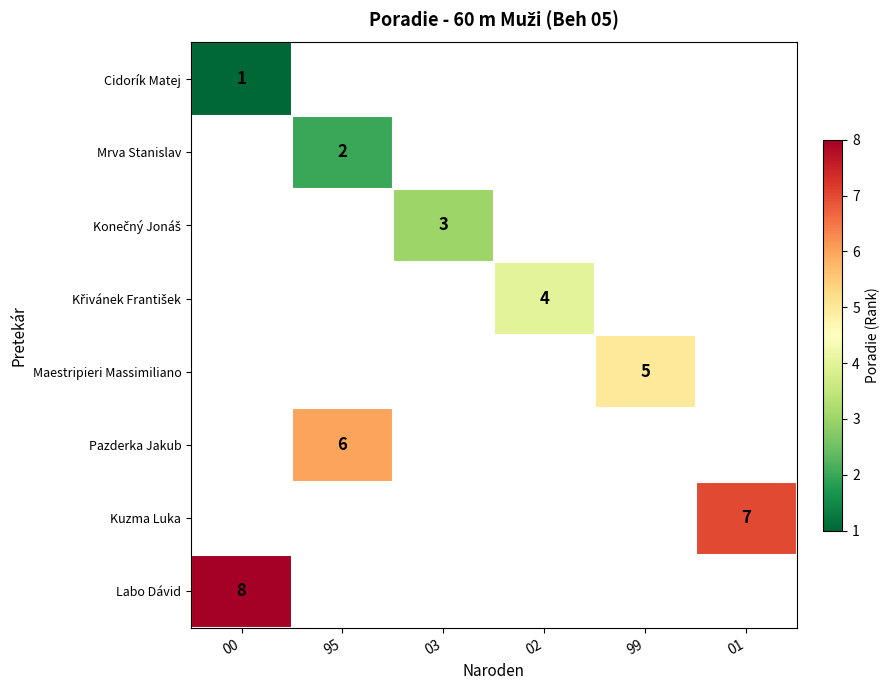

What is the maximum value shown in the chart?

8.0